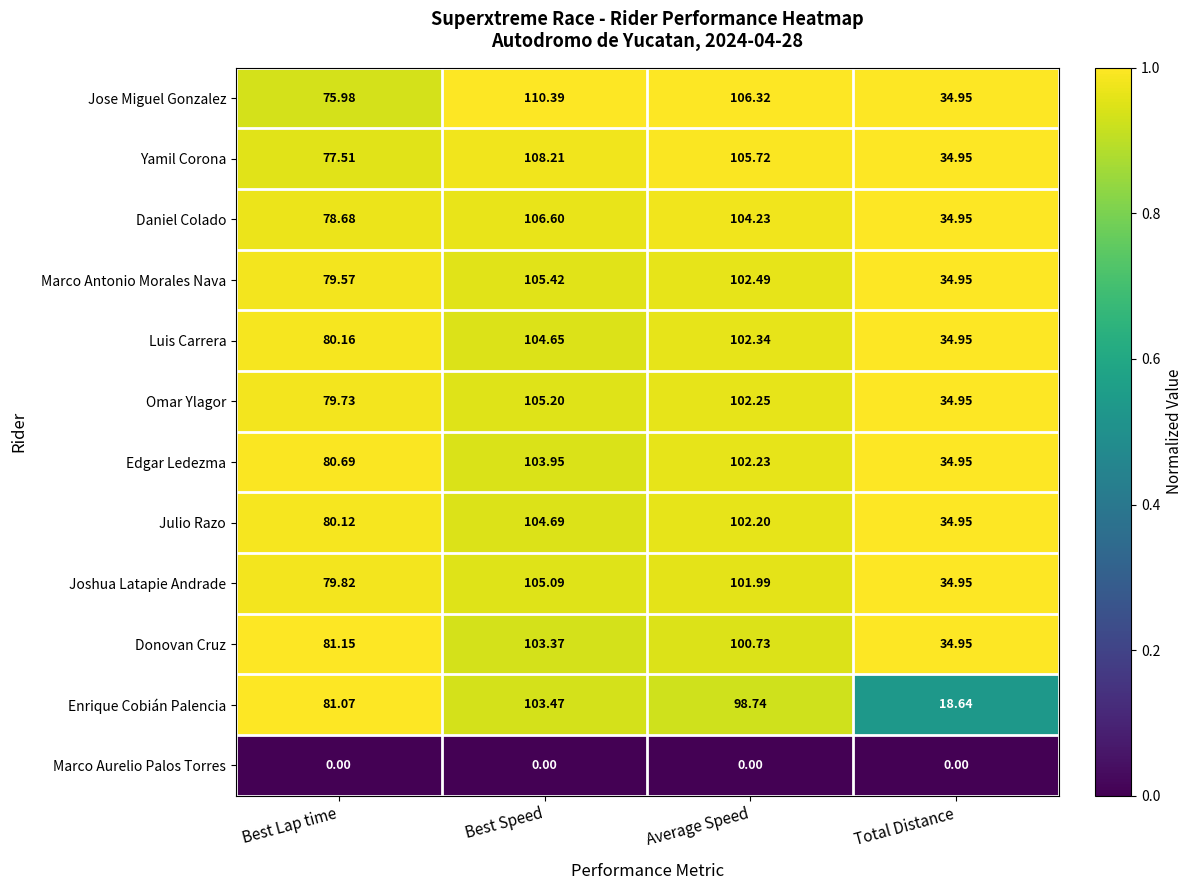

Between Best Speed and Average Speed, which series saw the biggest shift?

Enrique Cobián Palencia